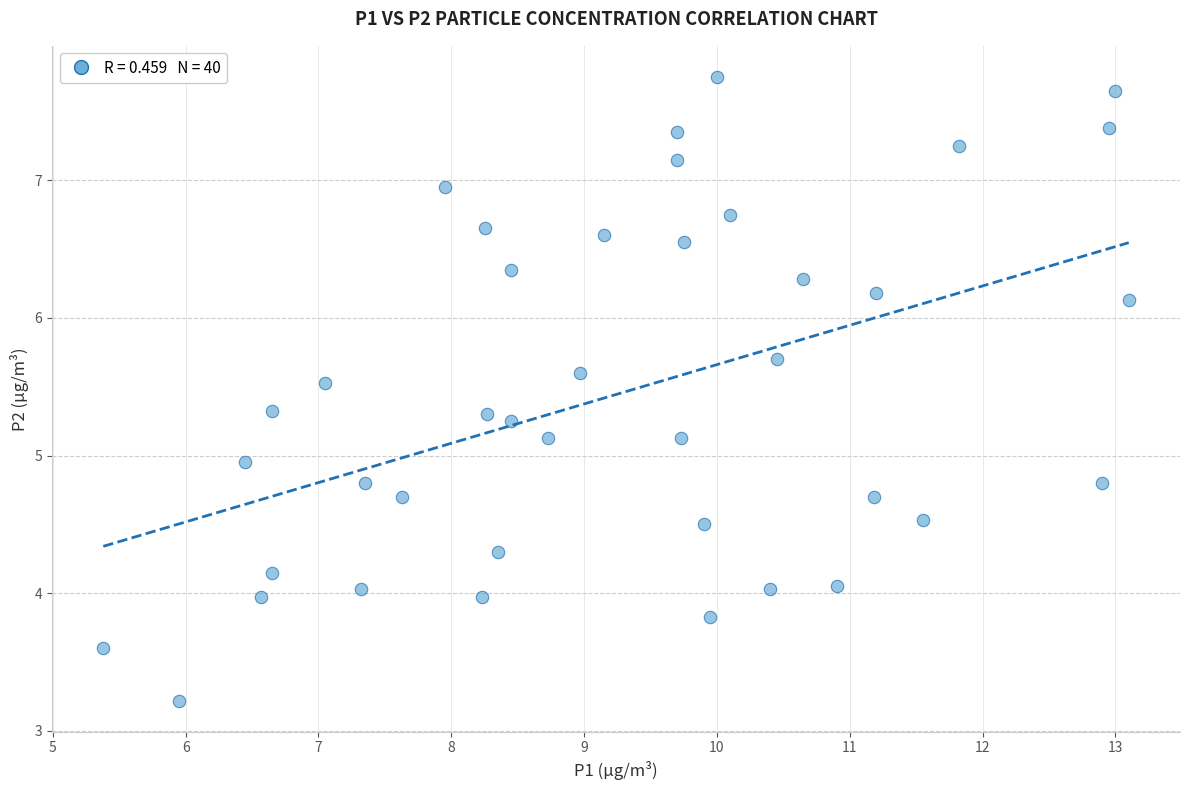

What is the range of Y values (max minus min)?

4.5